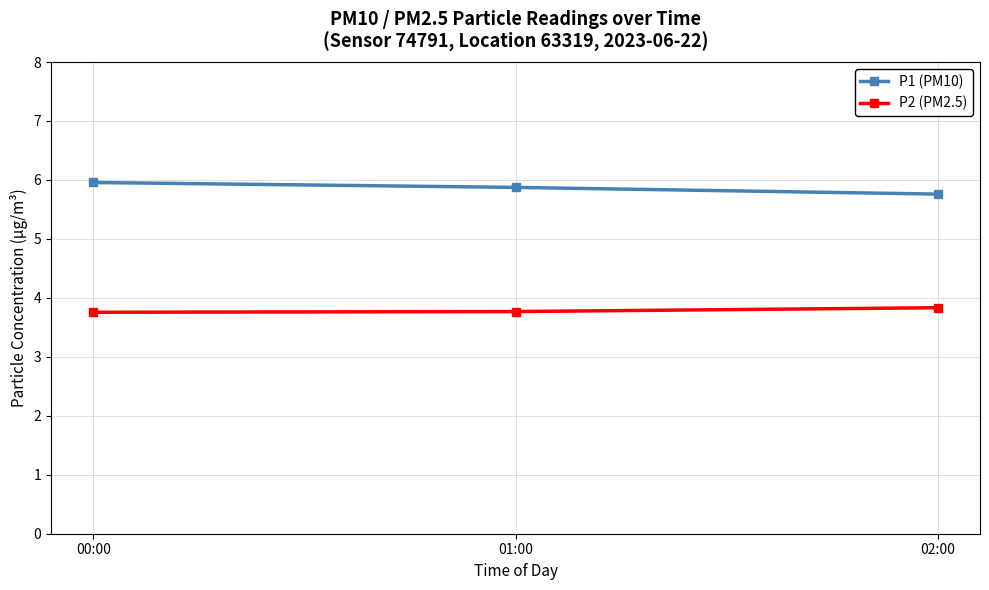

What is the total value across all series at 02:00?

9.6